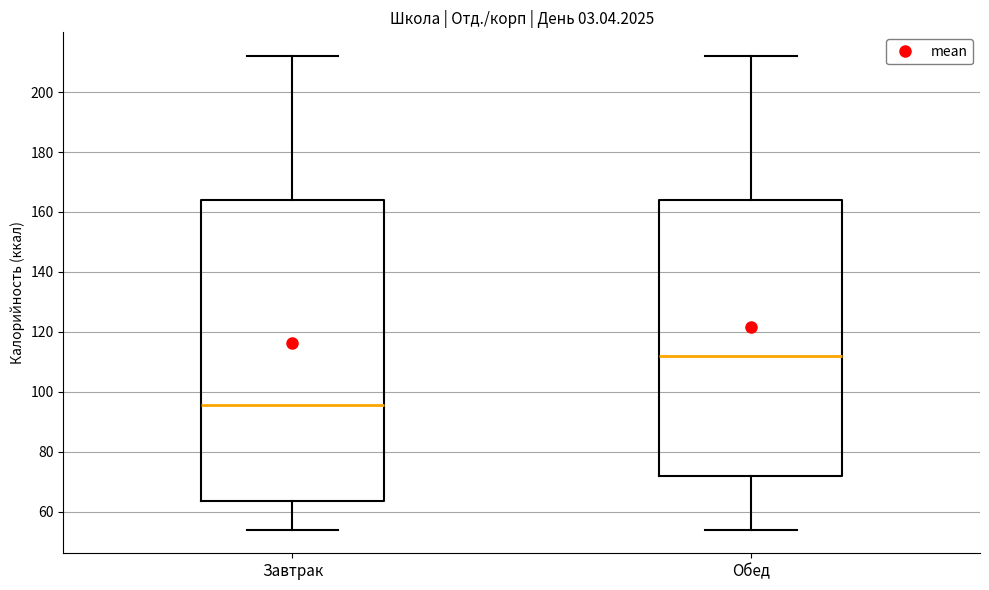

Where does the median line of the box for Завтрак sit on the y-axis? The values are not printed on the chart, so give them approximately, as read against the axis.

96